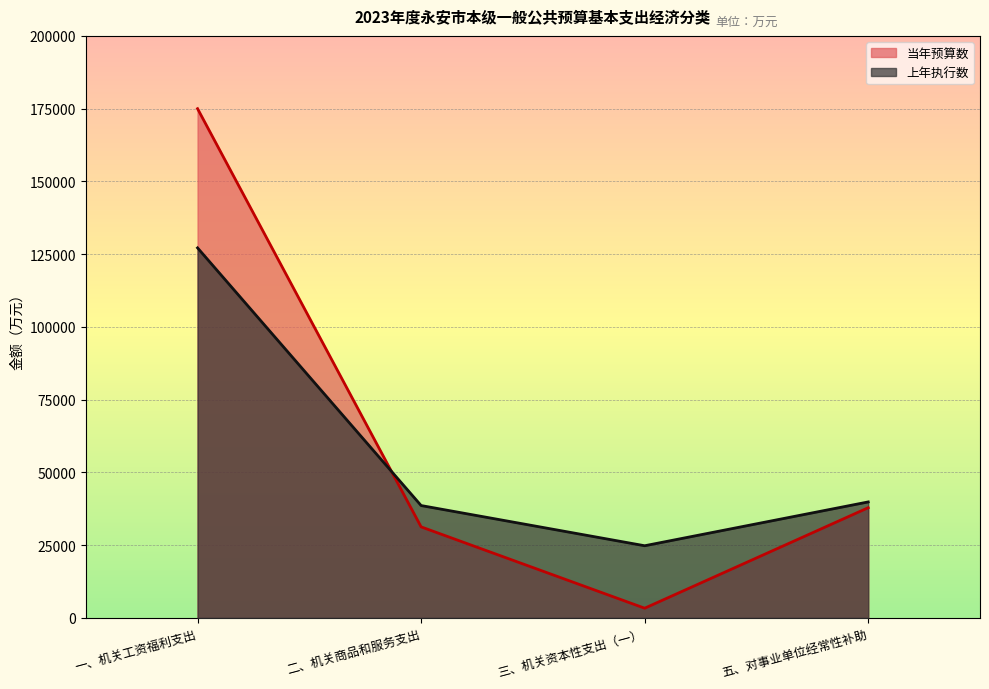

Count the number of data series in this chart.

2